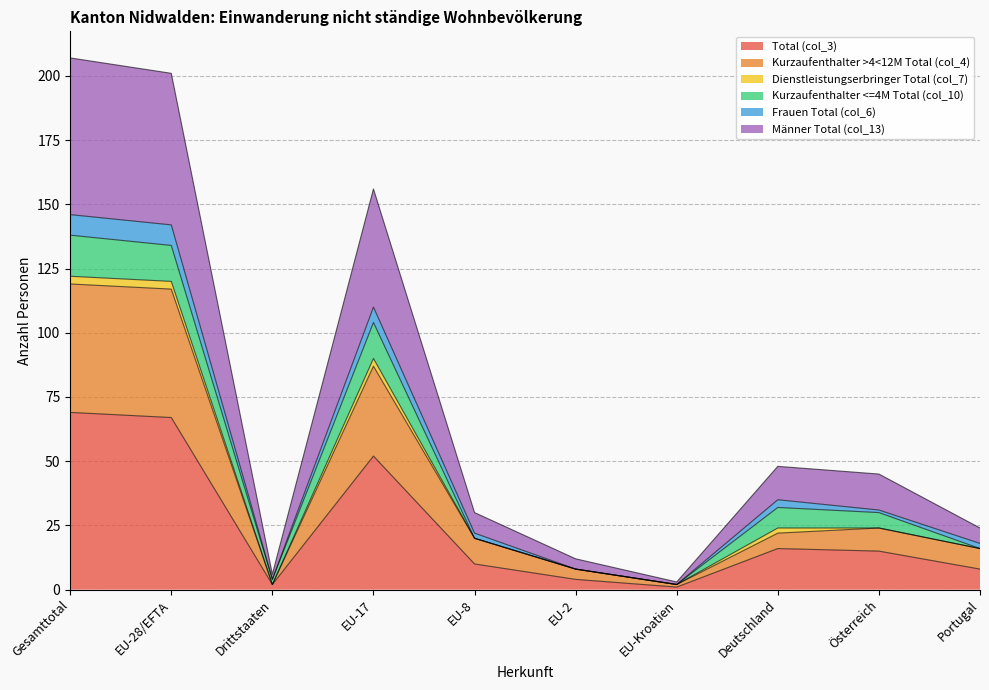

True or false: Kurzaufenthalter >4<12M Total (col_4) and Frauen Total (col_6) cross at least once.

False